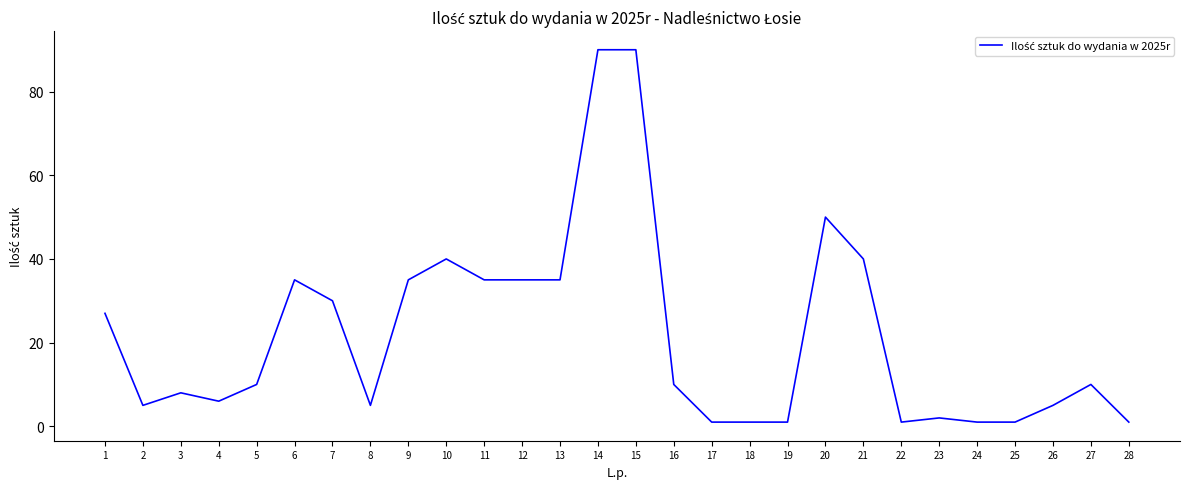

How many categories are shown in the chart?

28